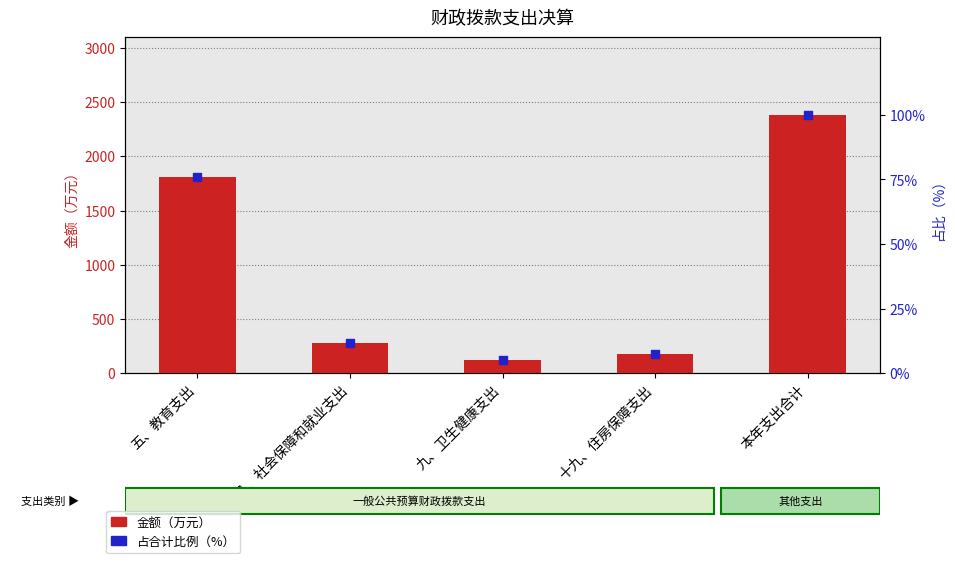

At how many categories does at least one series exceed 1084?

2